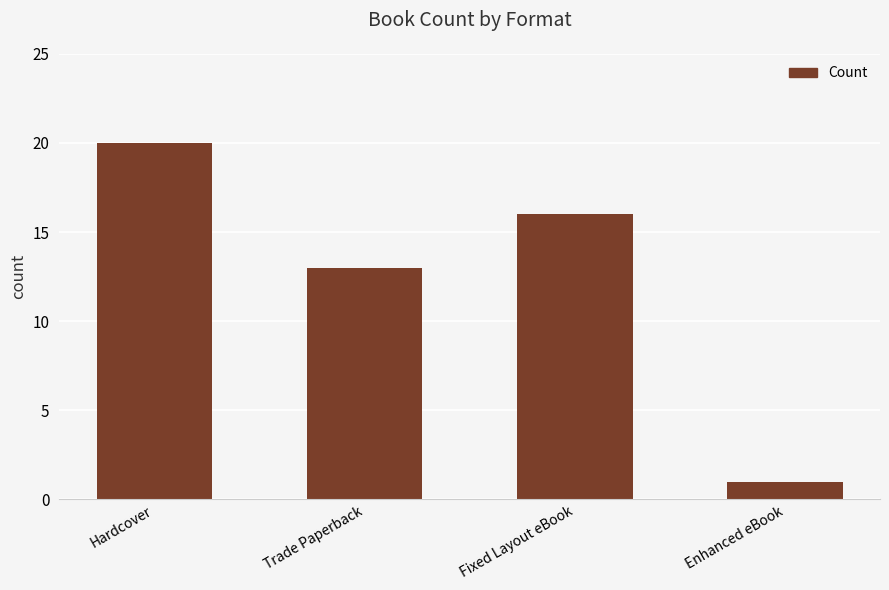

List the labels in order of value, smallest first.

Enhanced eBook, Trade Paperback, Fixed Layout eBook, Hardcover